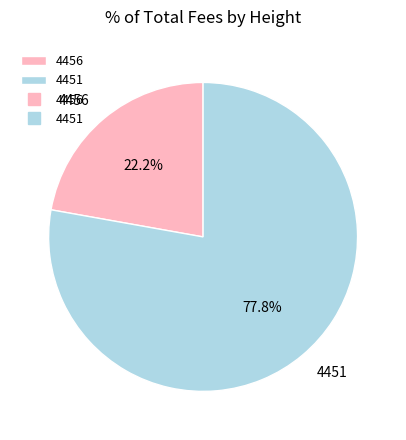

To the nearest percent, what is the difference between the 4451 and 4456 slice percentages?

56%